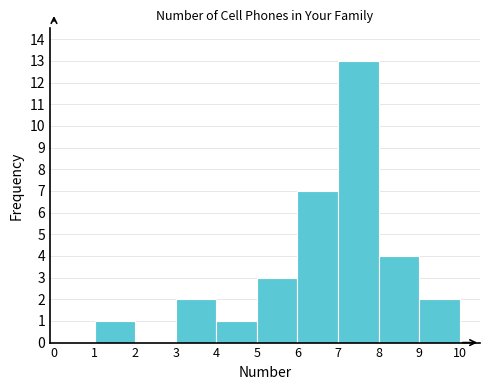

Reading left to right, transcribe this chart: for each bar, give the range it covers on the x-axis and its height. The values are not printed on the chart, so give them approximately, as read against the axis.

0 to 1: 0
1 to 2: 1
2 to 3: 0
3 to 4: 2
4 to 5: 1
5 to 6: 3
6 to 7: 7
7 to 8: 13
8 to 9: 4
9 to 10: 2